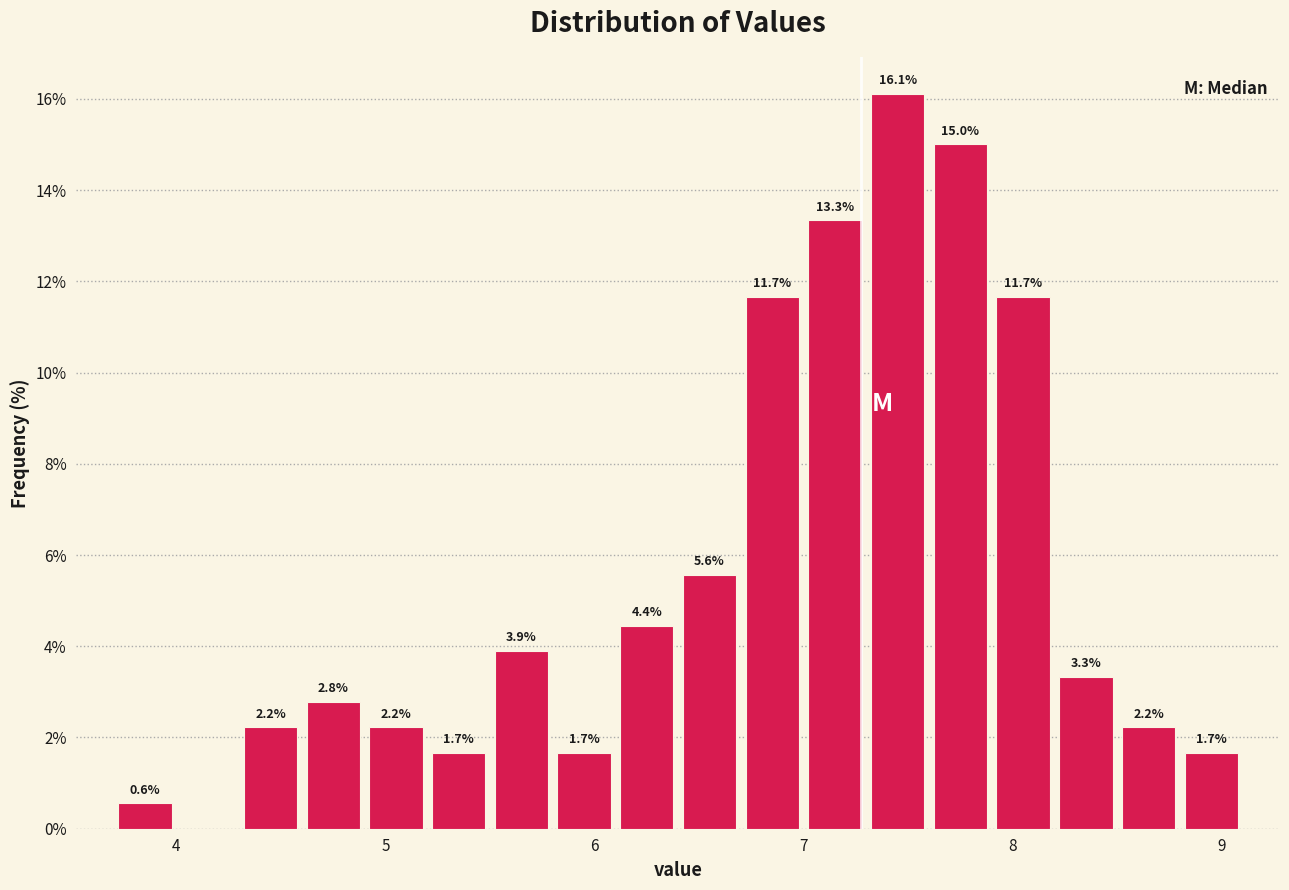

Around what value on the x-axis is the tallest bar? Give the approximate position of its centre, as read against the axis.

7.5